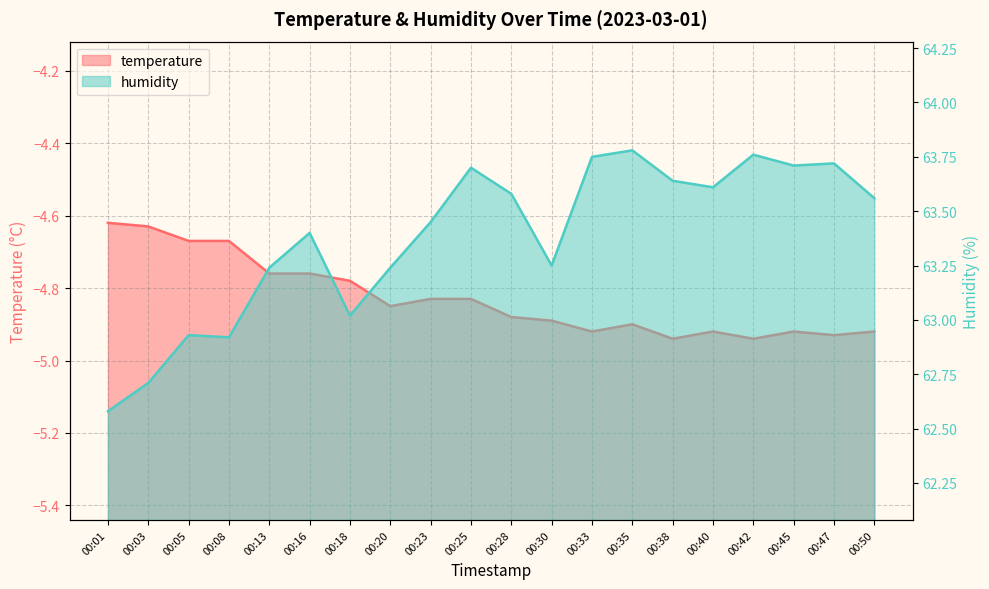

Which category has the lowest value in the humidity series?

00:01